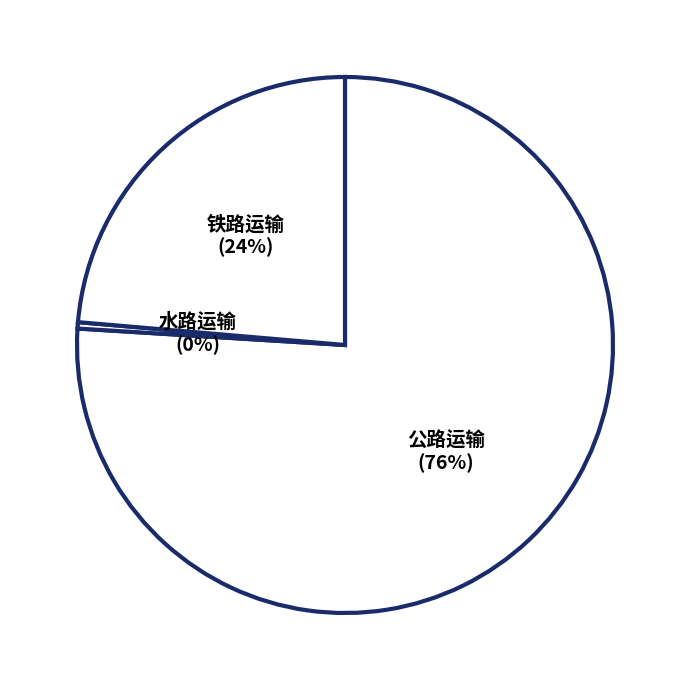

Between 公路运输 and 水路运输, which is larger?

公路运输